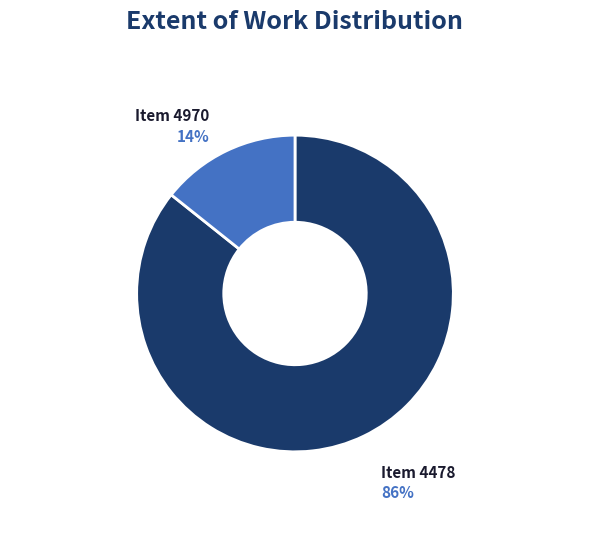

Between Item 4478 and Item 4970, which is larger?

Item 4478